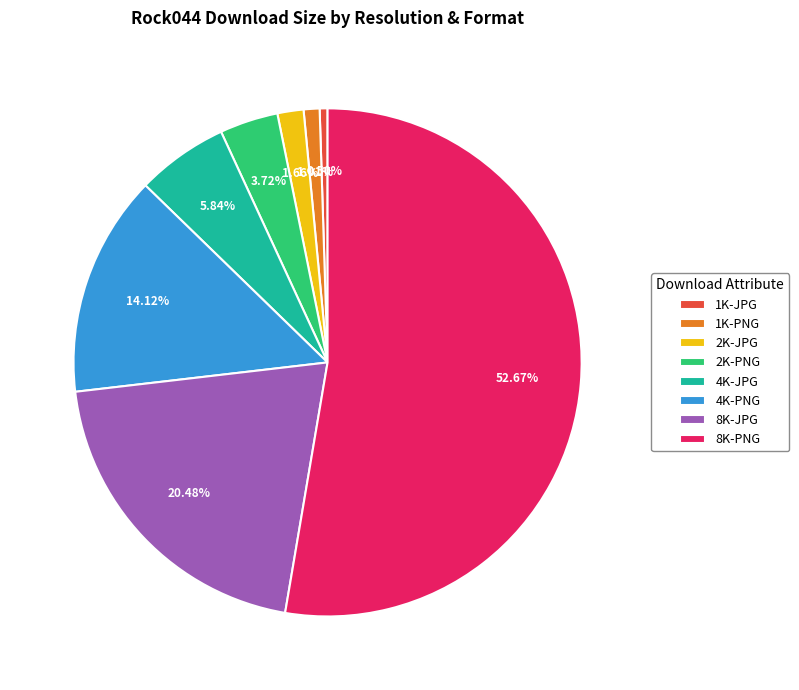

Rank the categories by value from highest to lowest.

8K-PNG, 8K-JPG, 4K-PNG, 4K-JPG, 2K-PNG, 2K-JPG, 1K-PNG, 1K-JPG